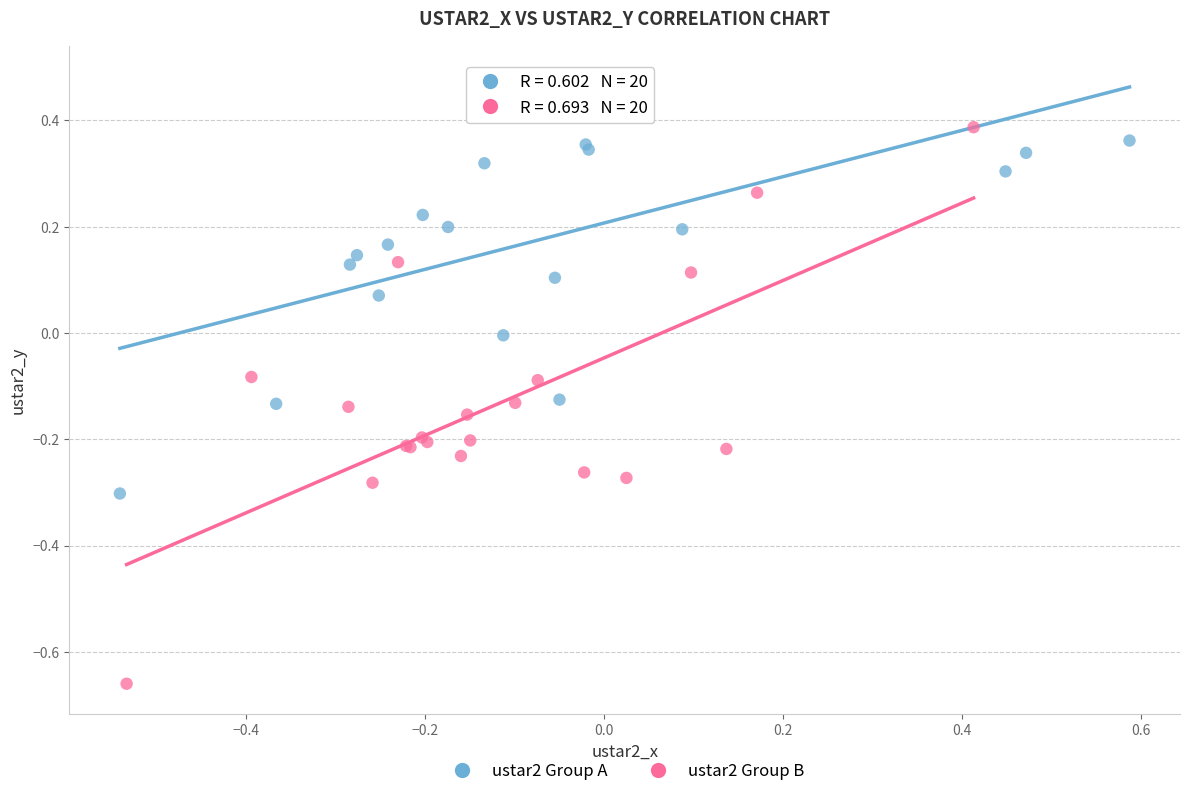

What are all the series names shown in the legend?

ustar2 Group A, ustar2 Group B